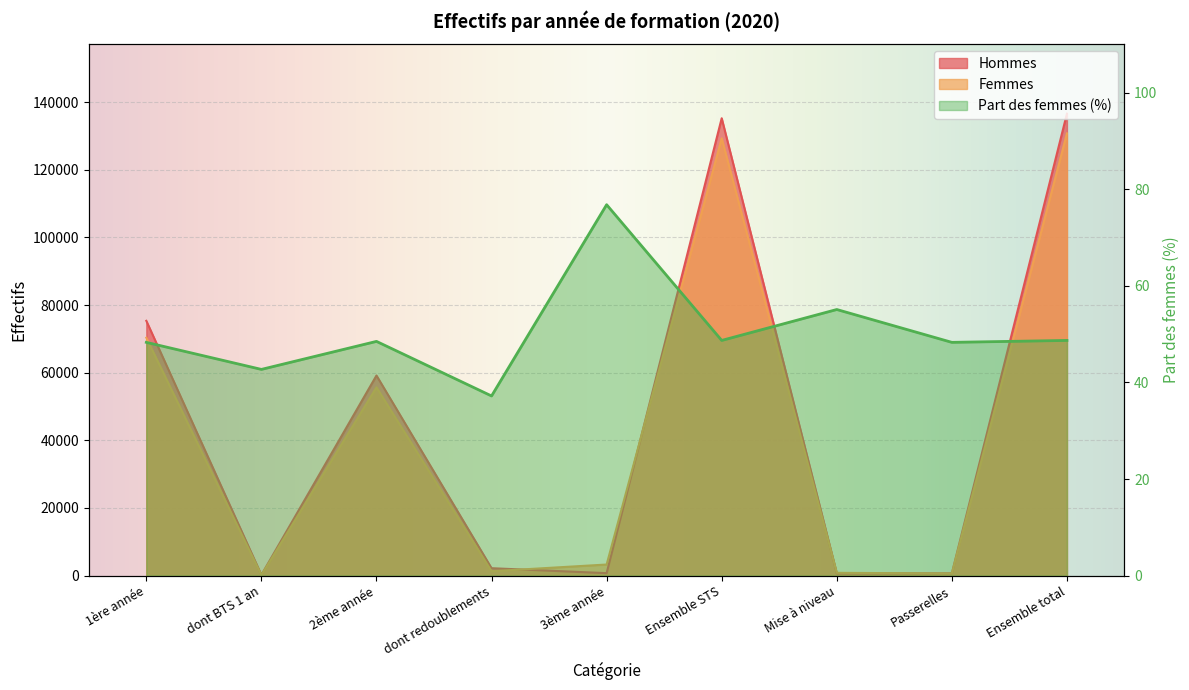

What are all the series names shown in the legend?

Hommes, Femmes, Part des femmes (%)